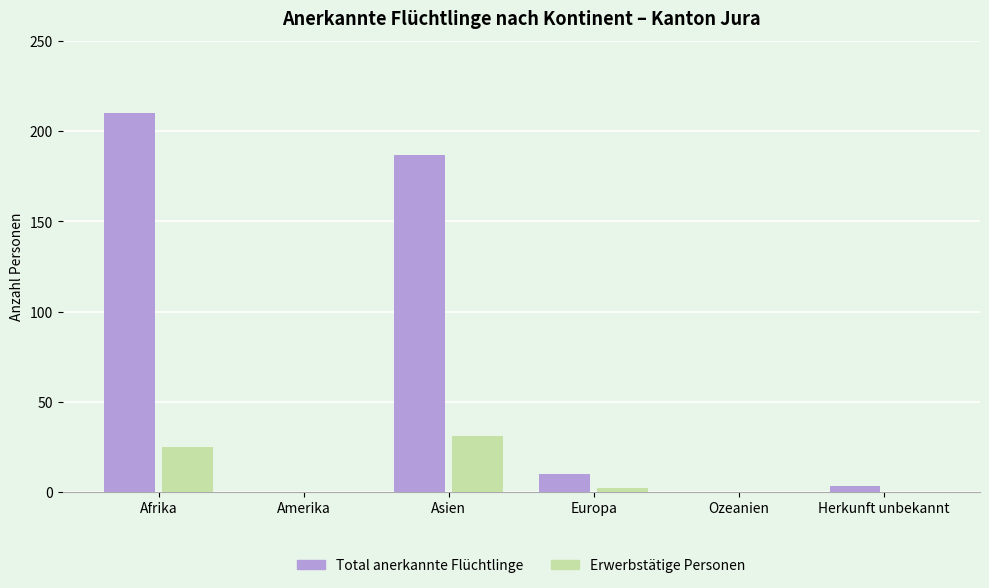

What is the sum of all Total anerkannte Flüchtlinge values?

410